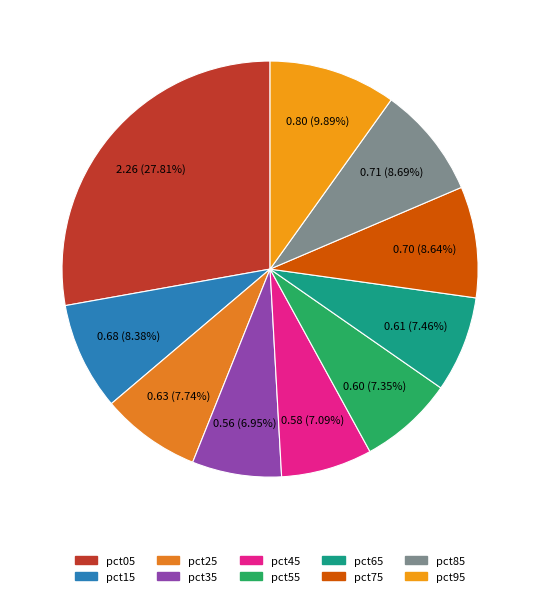

How many segments does this pie chart have?

10